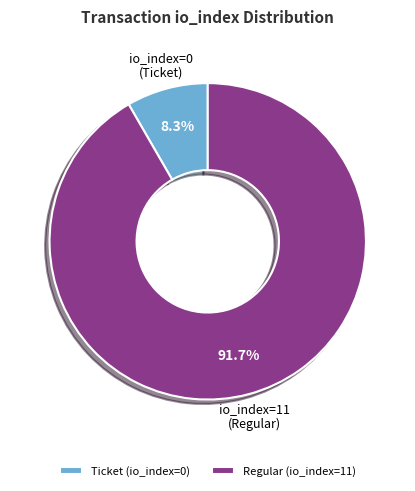

Which category accounts for the majority?

Regular (io_index=11)